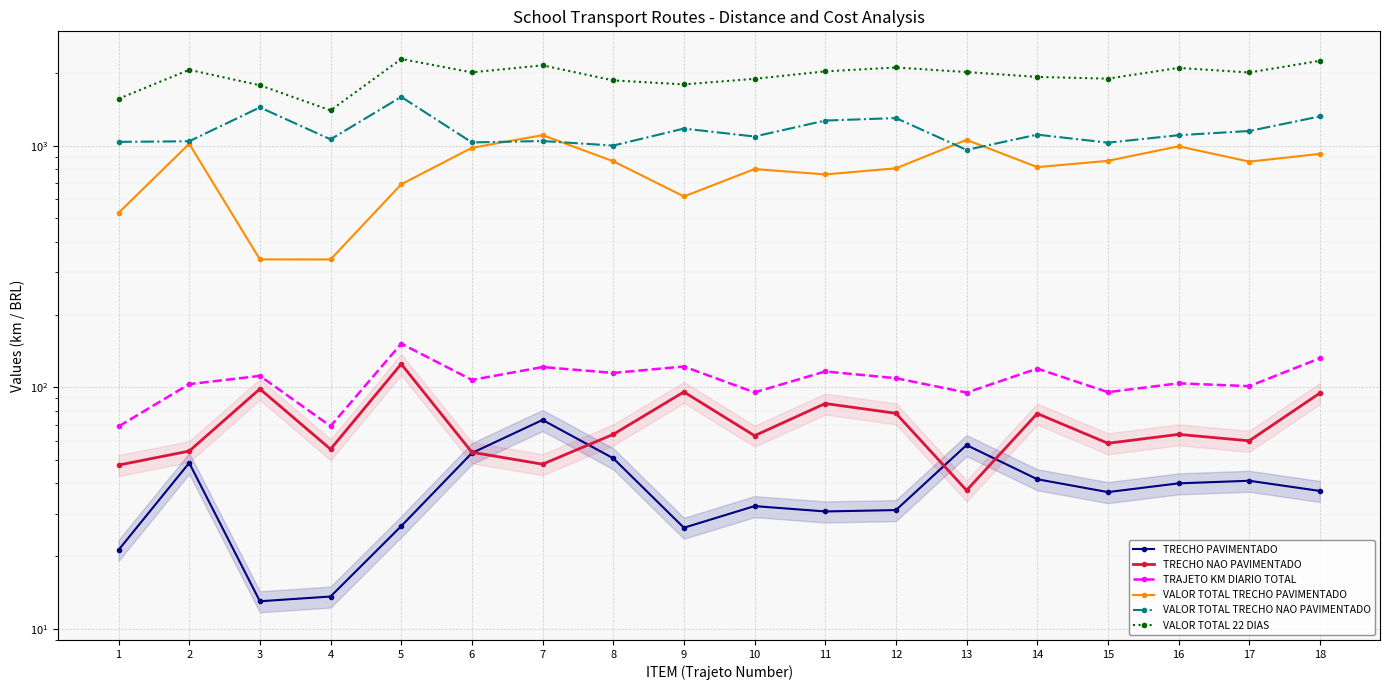

The value of VALOR TOTAL 22 DIAS at 9 is 1793.1. True or false?

True